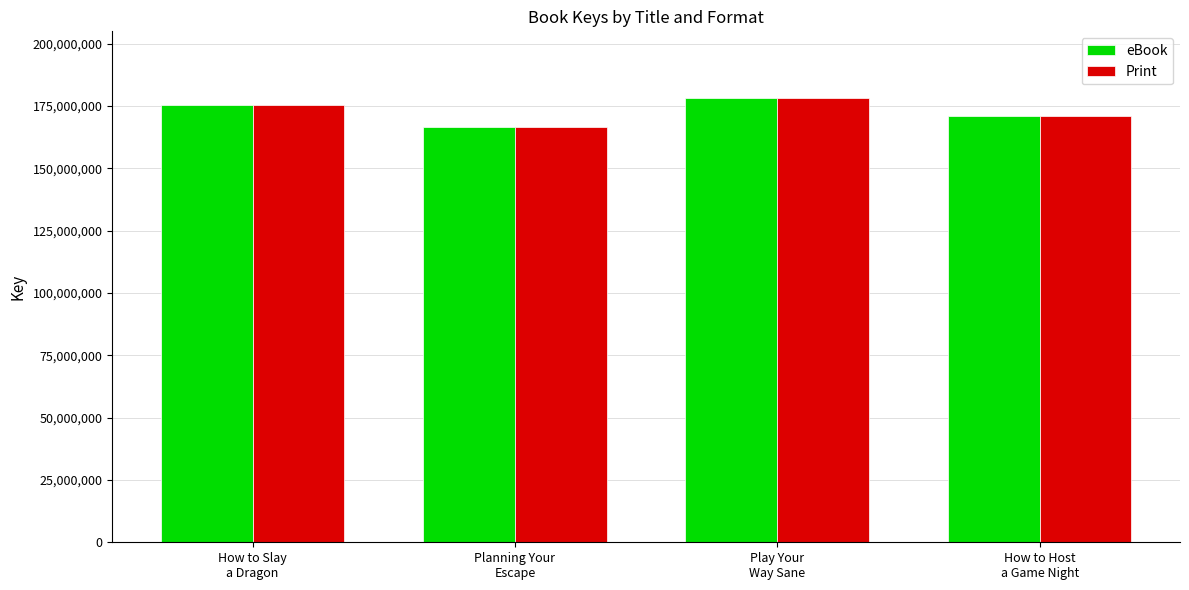

What is the difference between the second highest and minimum values in the Print series?

8869768